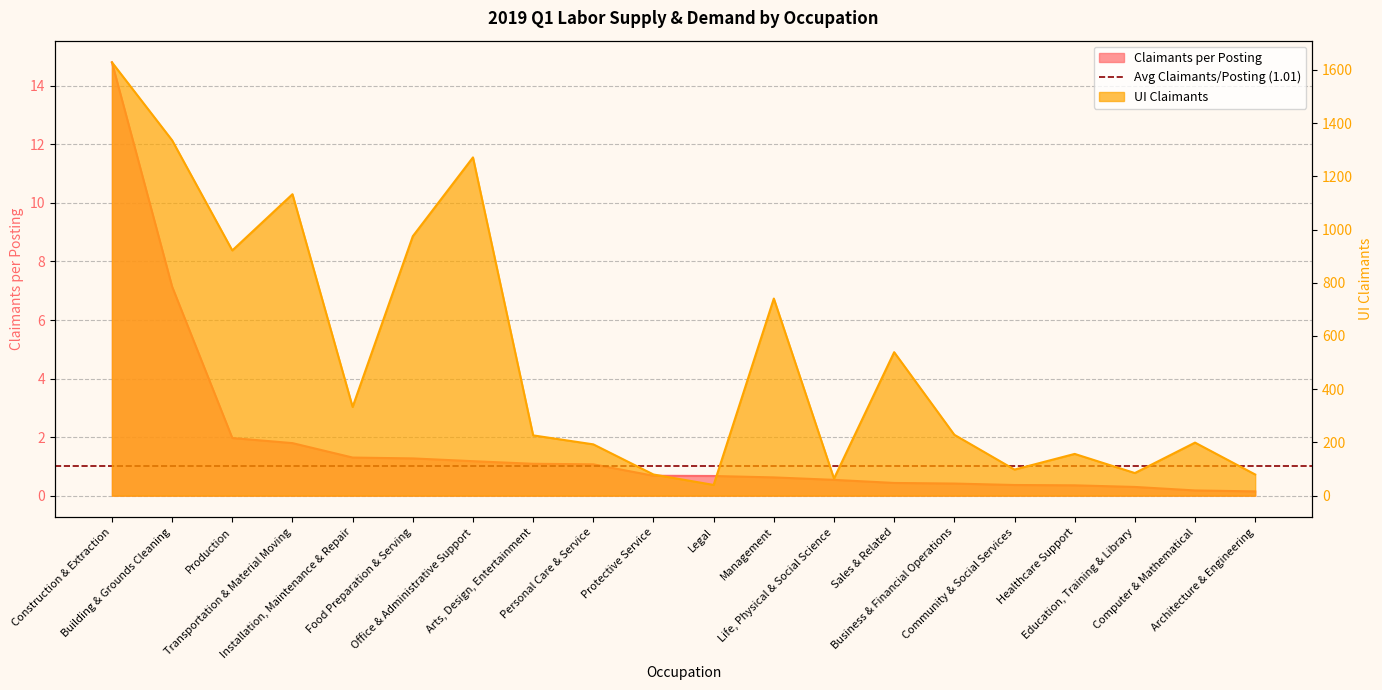

True or false: Claimants per Posting and UI Claimants cross at least once.

False